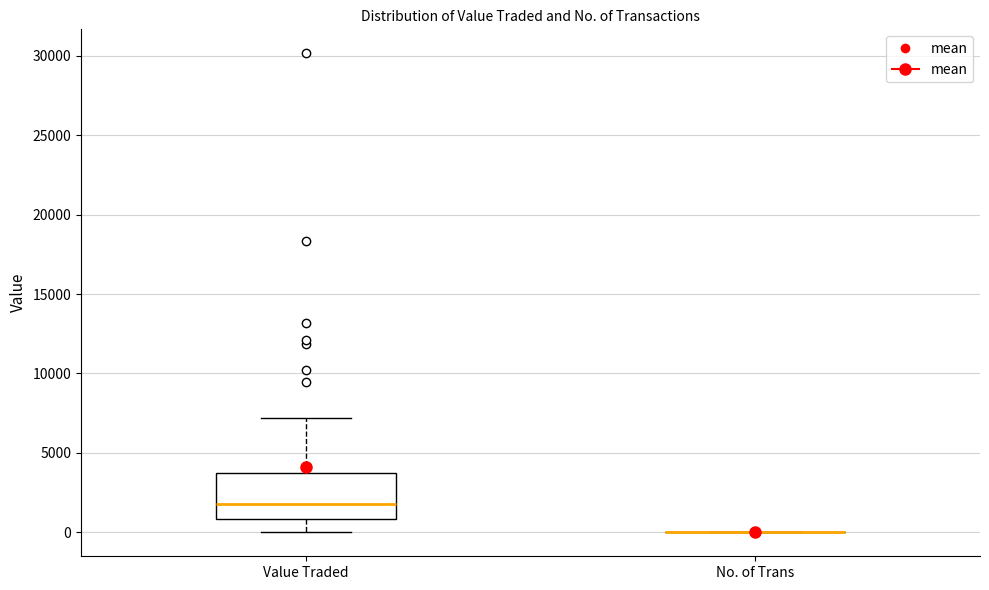

Which box is the tallest, from its lower edge to its upper edge?

Value Traded